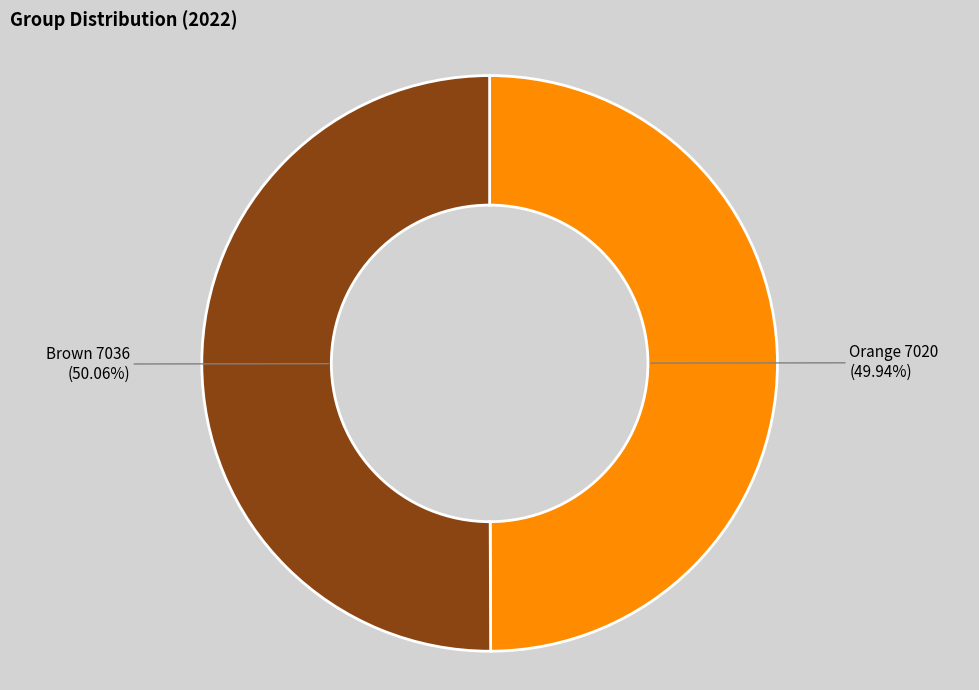

Is there a majority slice in this chart?

Yes